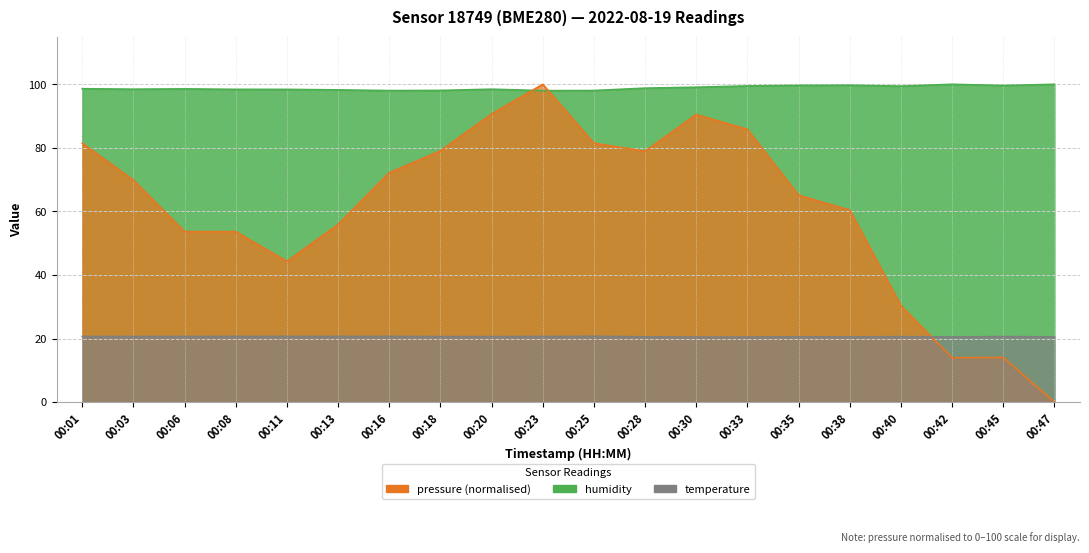

In humidity, how many points are lower than both neighbors (excluding endpoints)?

5